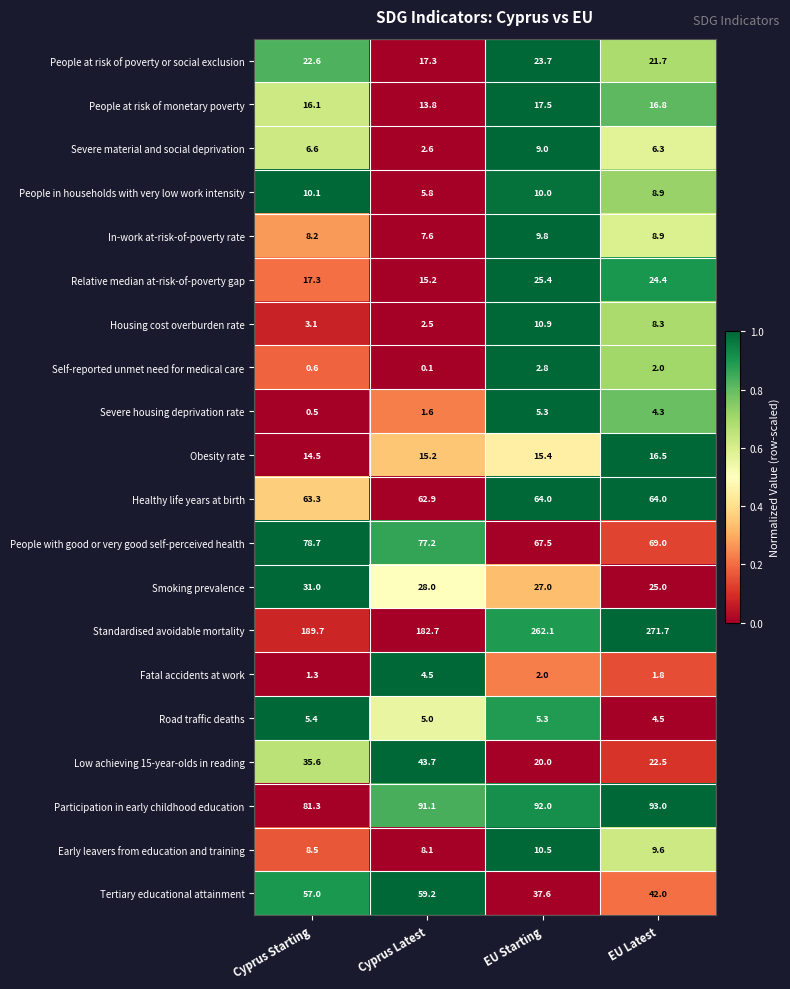

Which series has the widest spread of values?

Standardised avoidable mortality